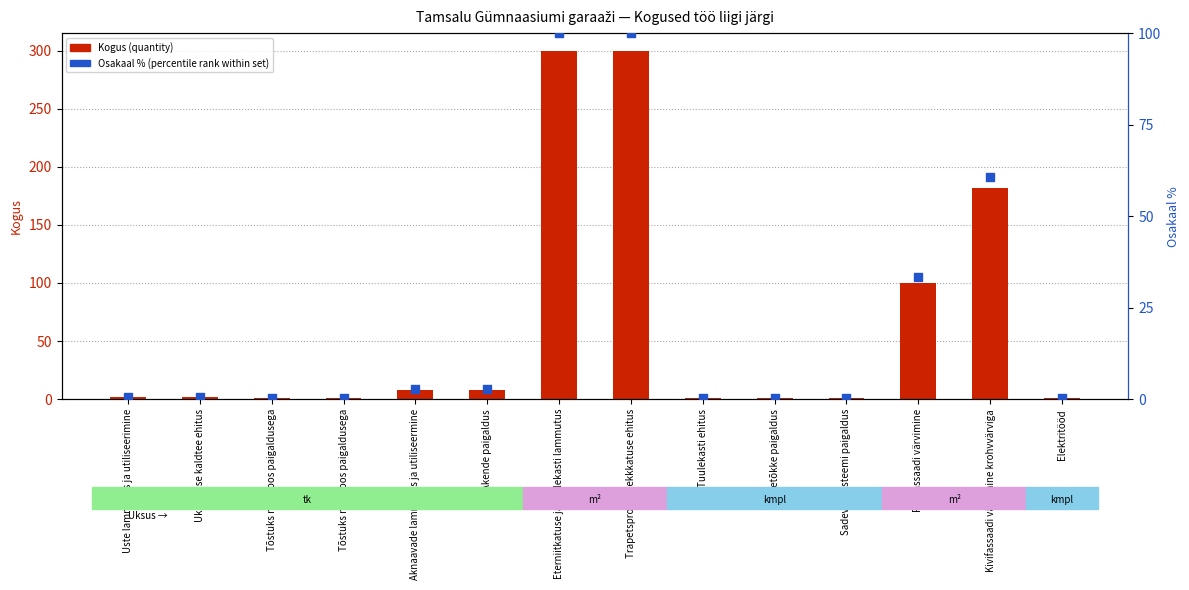

At how many categories does at least one series exceed 201?

2